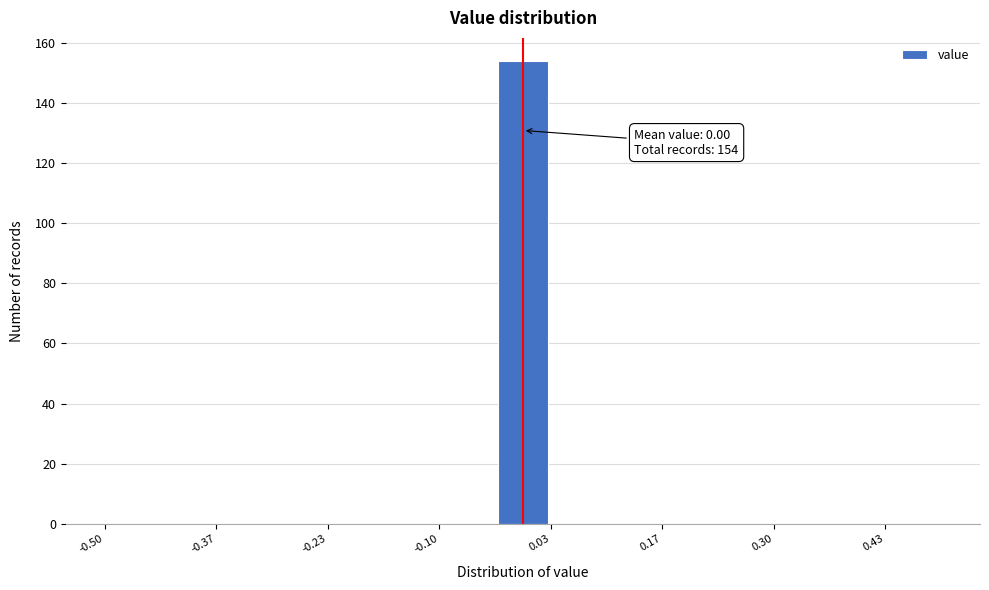

Read against the x-axis, roughly where is the centre of the tallest bar?

0.00